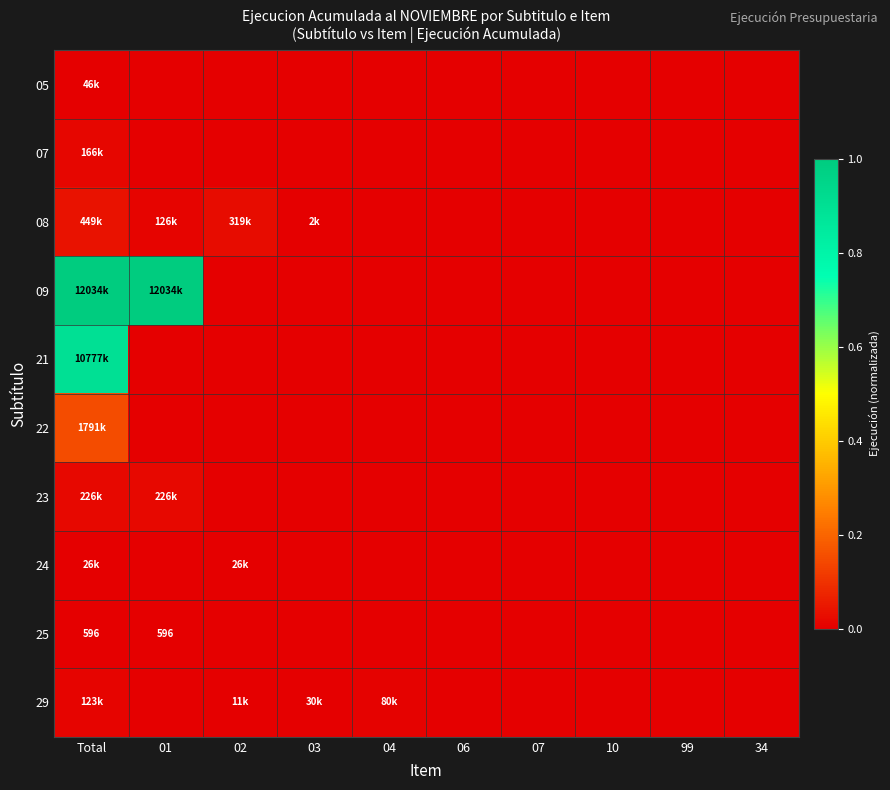

Rank the categories by 21 value from highest to lowest.

Total, 01, 02, 03, 04, 06, 07, 10, 99, 34